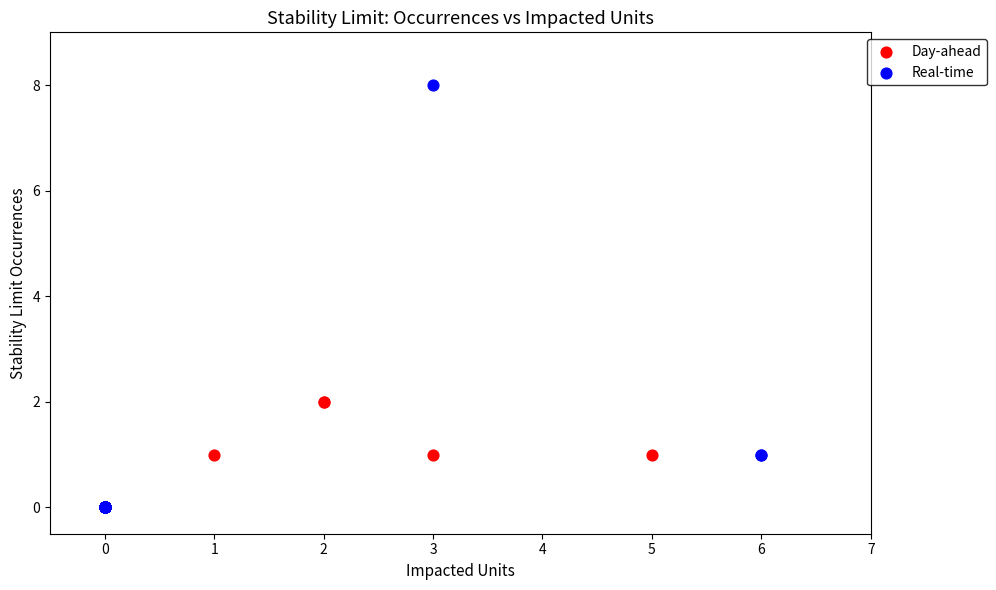

What are all the series names shown in the legend?

Day-ahead, Real-time